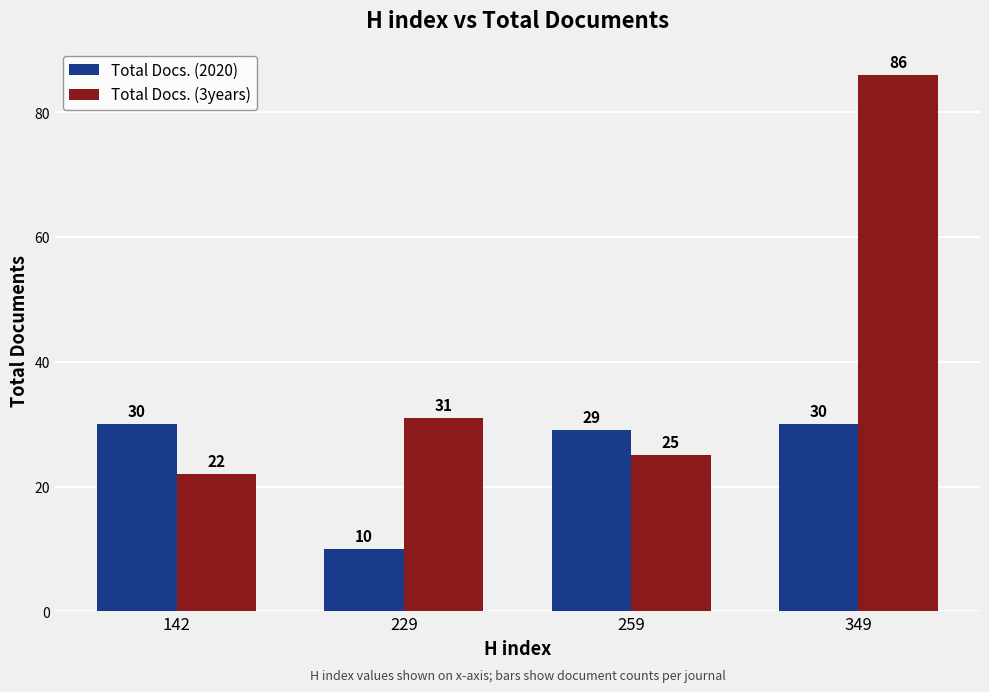

True or false: Total Docs. (2020) has a value of 30 at 349.

True